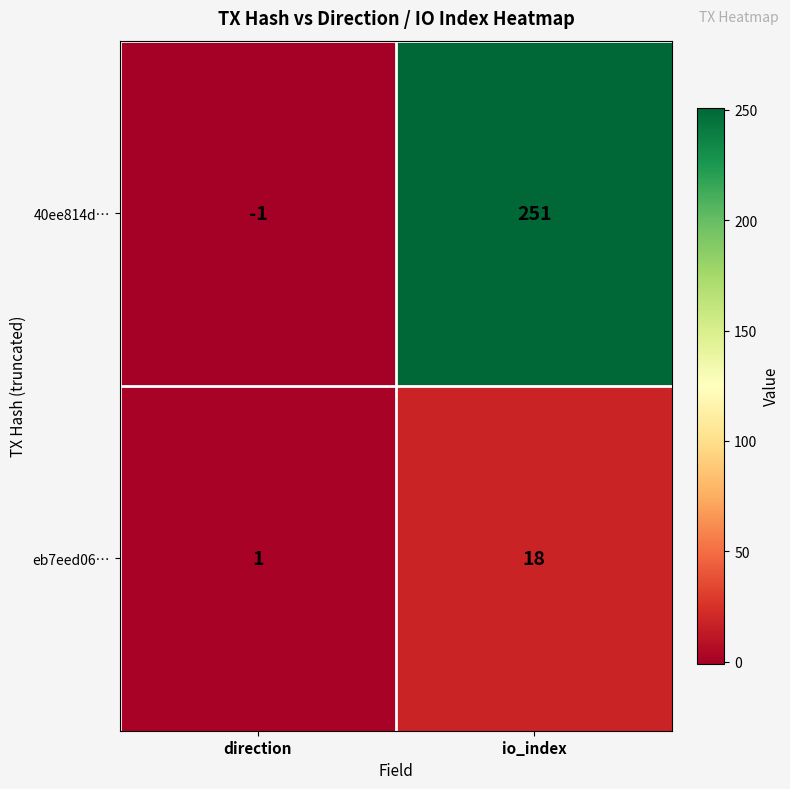

Which series has the largest range (max minus min)?

40ee814d…